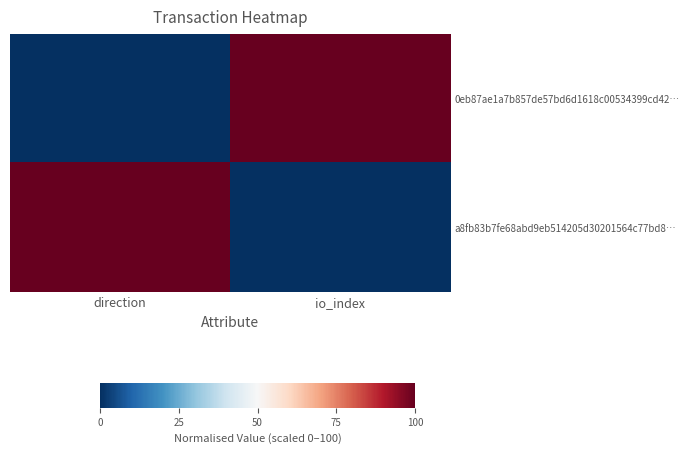

Reading left to right, extract all data points from this chart.

0eb87ae1a7b857de57bd6d1618c00534399cd42…: direction=0	io_index=1
a8fb83b7fe68abd9eb514205d30201564c77bd8…: direction=1	io_index=0